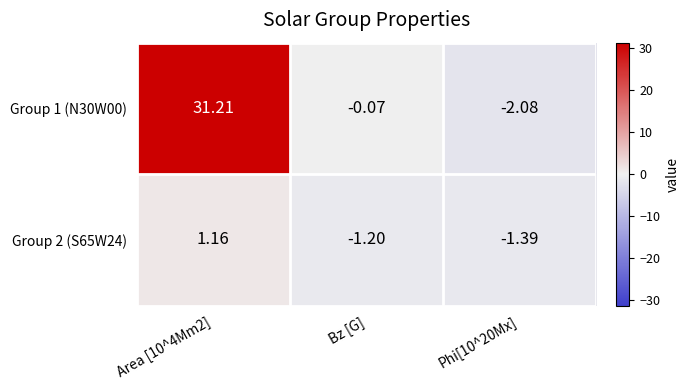

What is the spread (max minus min) of values at Bz [G]?

1.1